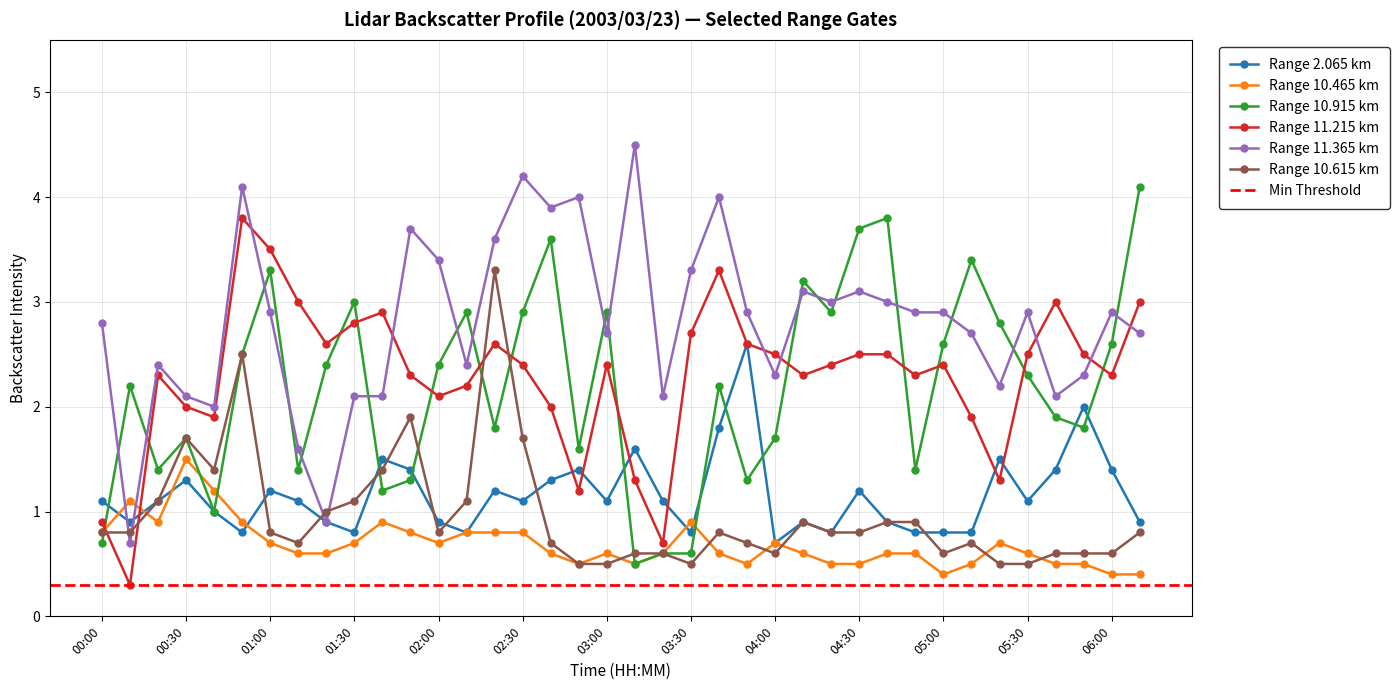

What is the approximate value of 11.365 at 02:20?

3.6